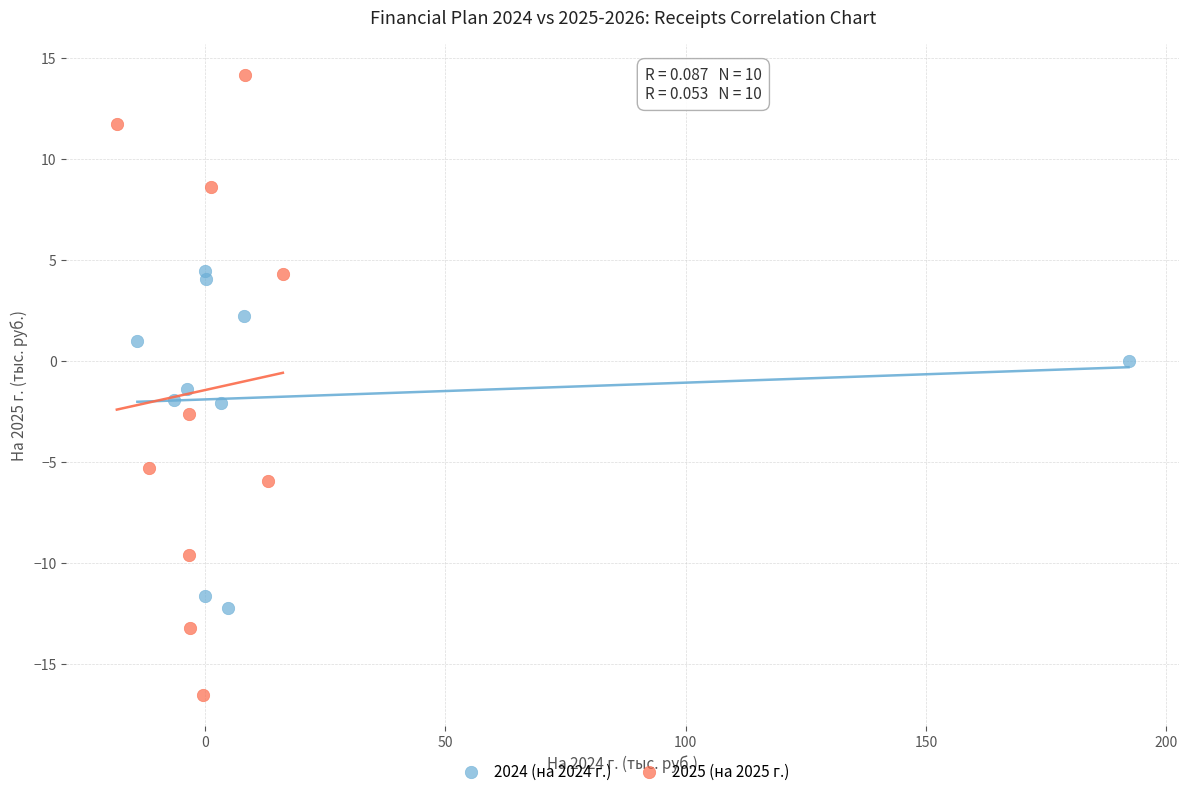

Which series reaches the maximum Y coordinate?

2025 (на 2025 г.)